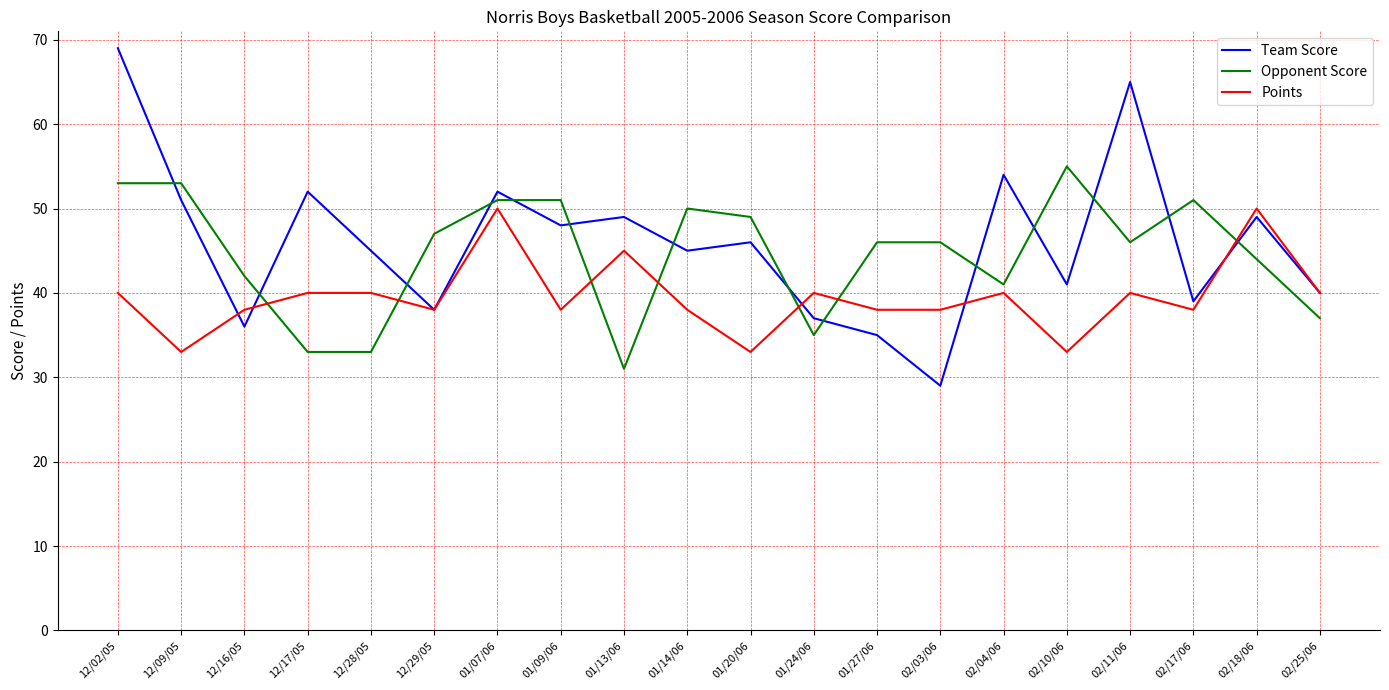

Where do Points and Opponent Score first cross each other?

12/16/05 and 12/17/05